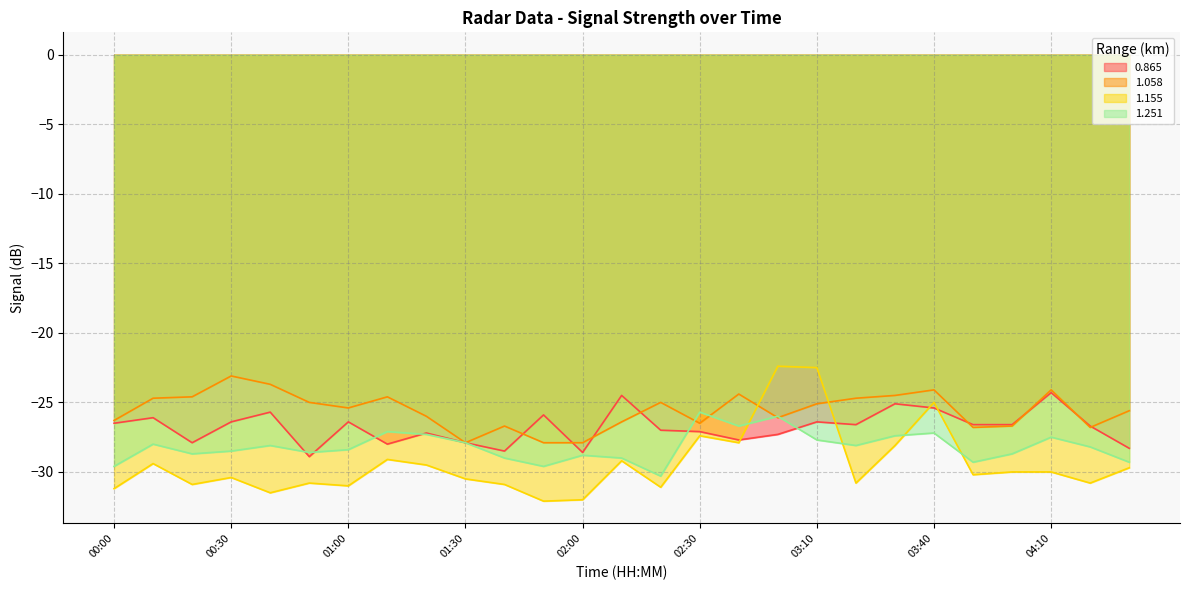

What is the minimum value shown in the chart?

-32.1